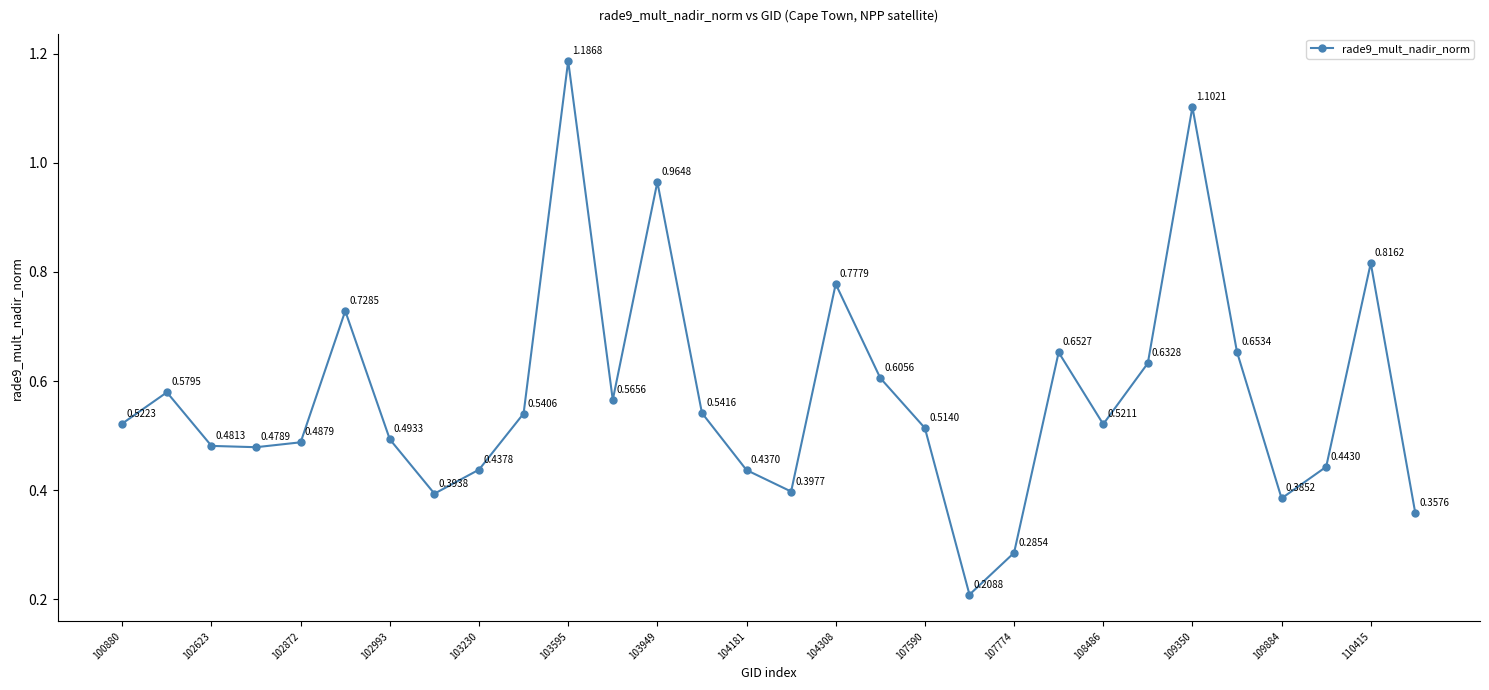

How many interior local peaks (higher than both neighbors) does the data have?

8